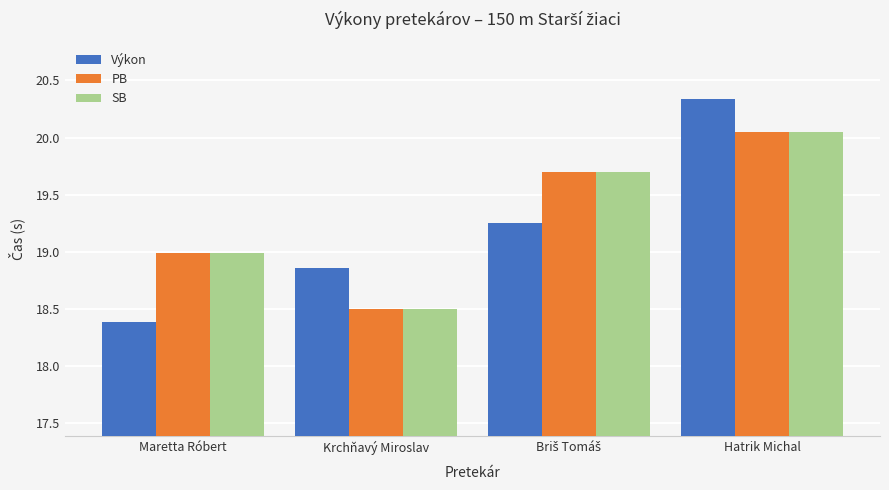

True or false: Výkon has a value of 35.3 at Hatrik Michal.

False